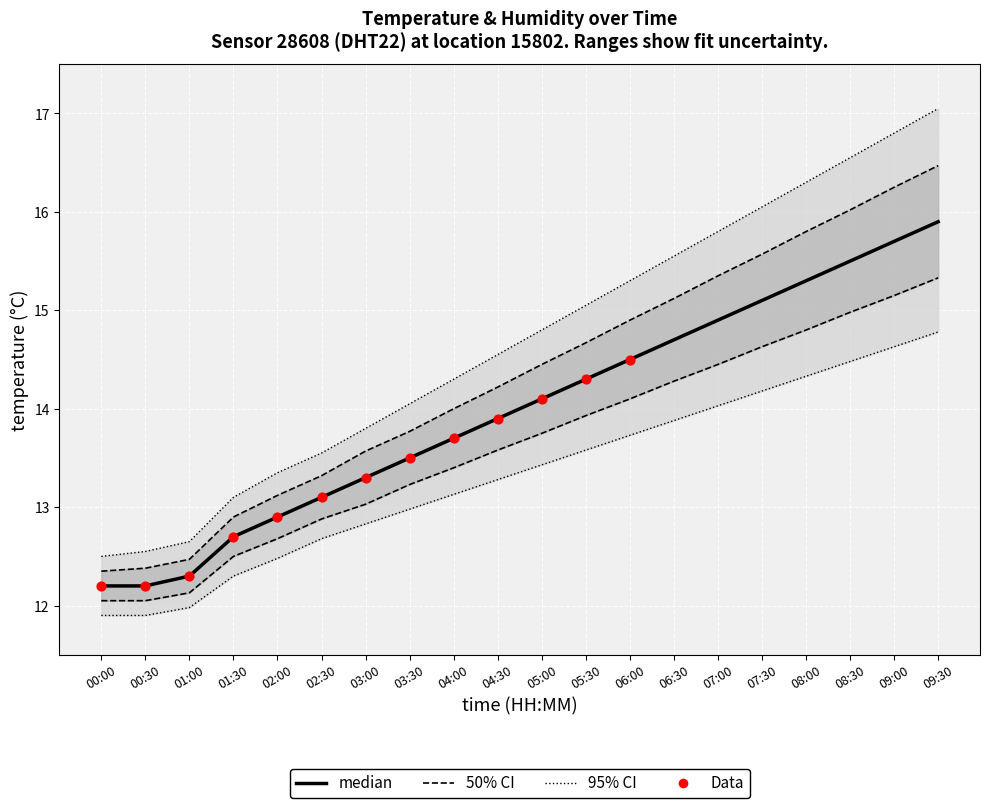

Is the value of temp_lower_50 at 07:30 greater than the value of temp_upper_50 at 01:00?

Yes